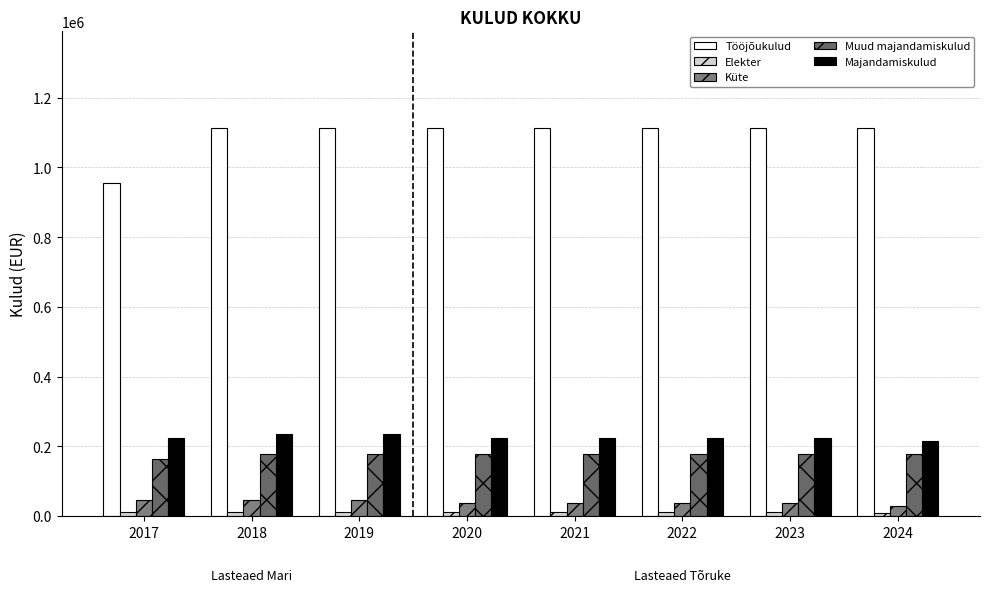

How many data points in Majandamiskulud are above 223527?

6